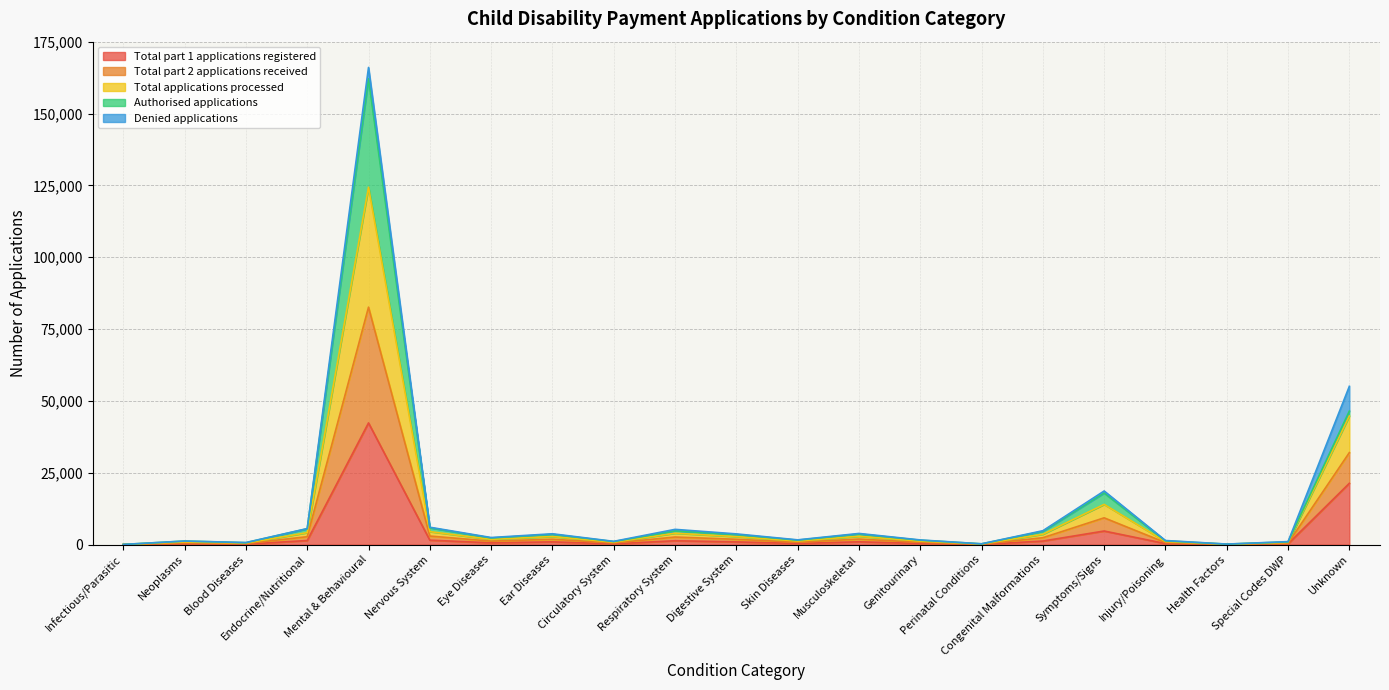

At which label does Total part 1 applications registered reach its minimum?

Infectious/Parasitic